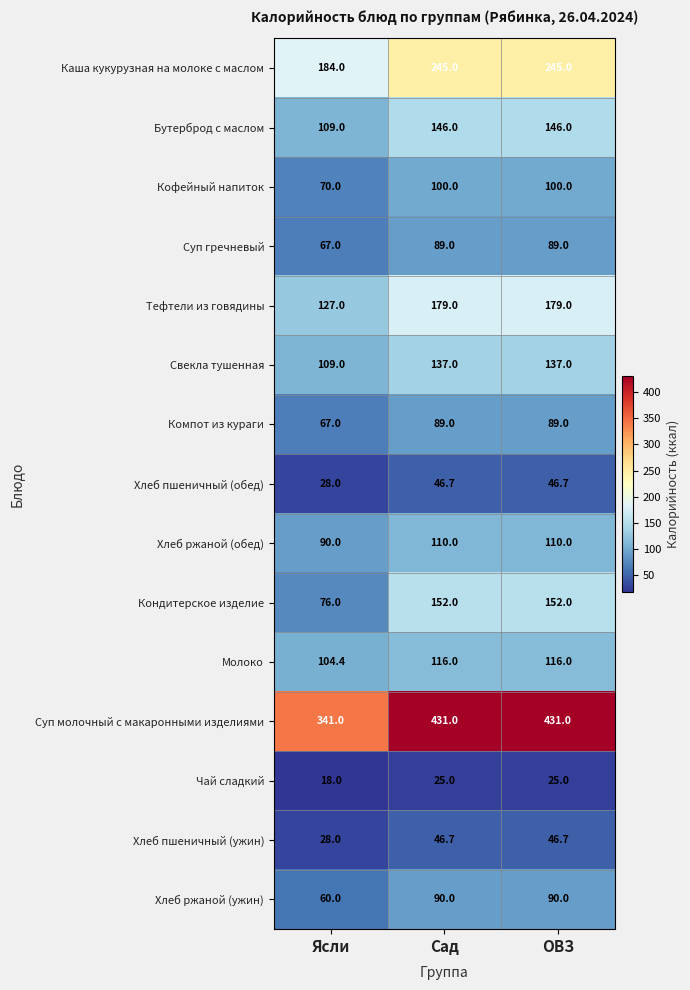

How many distinct data groups are displayed?

15